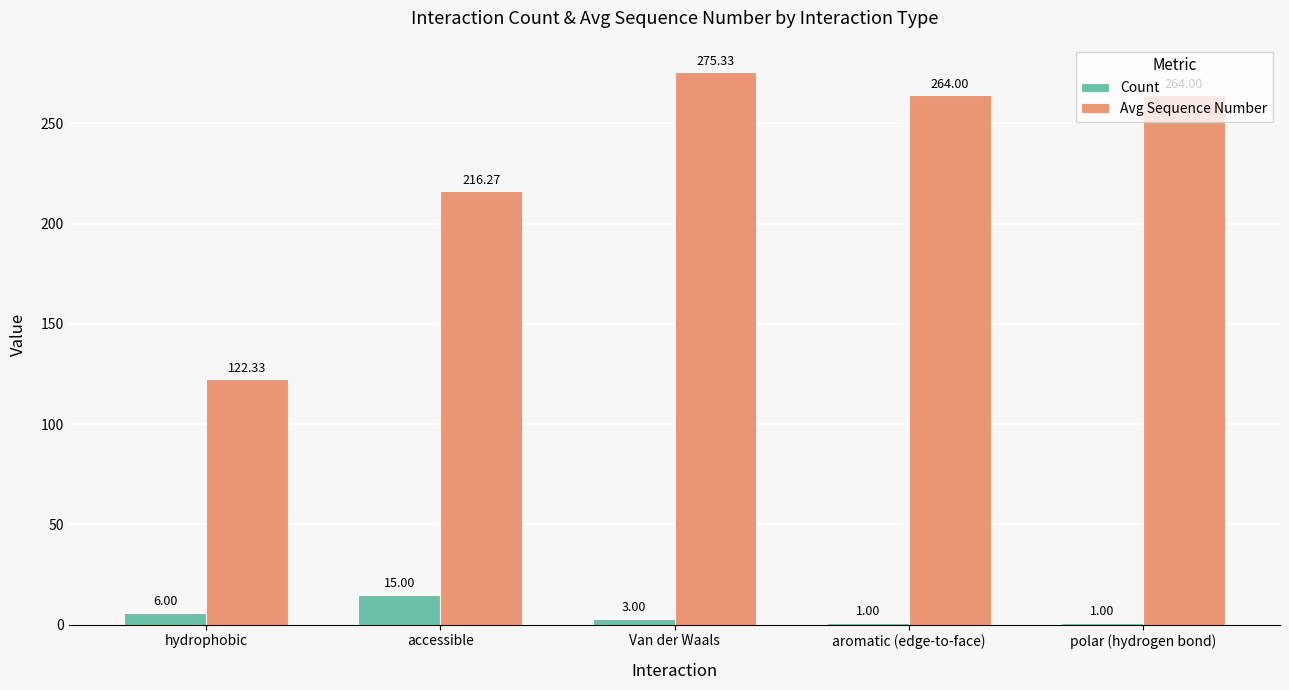

What is the sum of the Count values at polar (hydrogen bond) and aromatic (edge-to-face)?

2.0